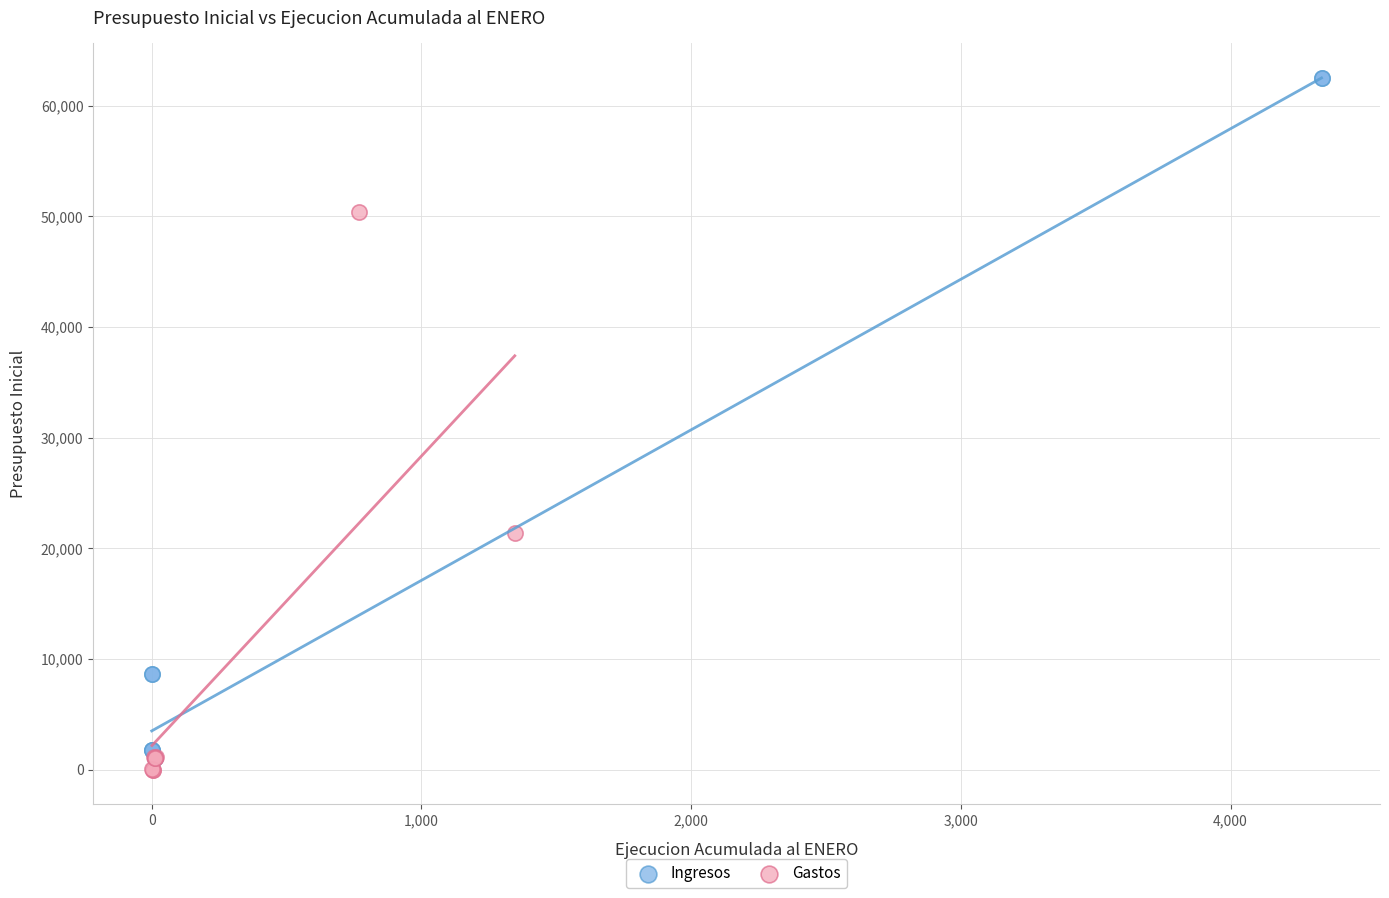

What are all the series names shown in the legend?

Ingresos, Gastos